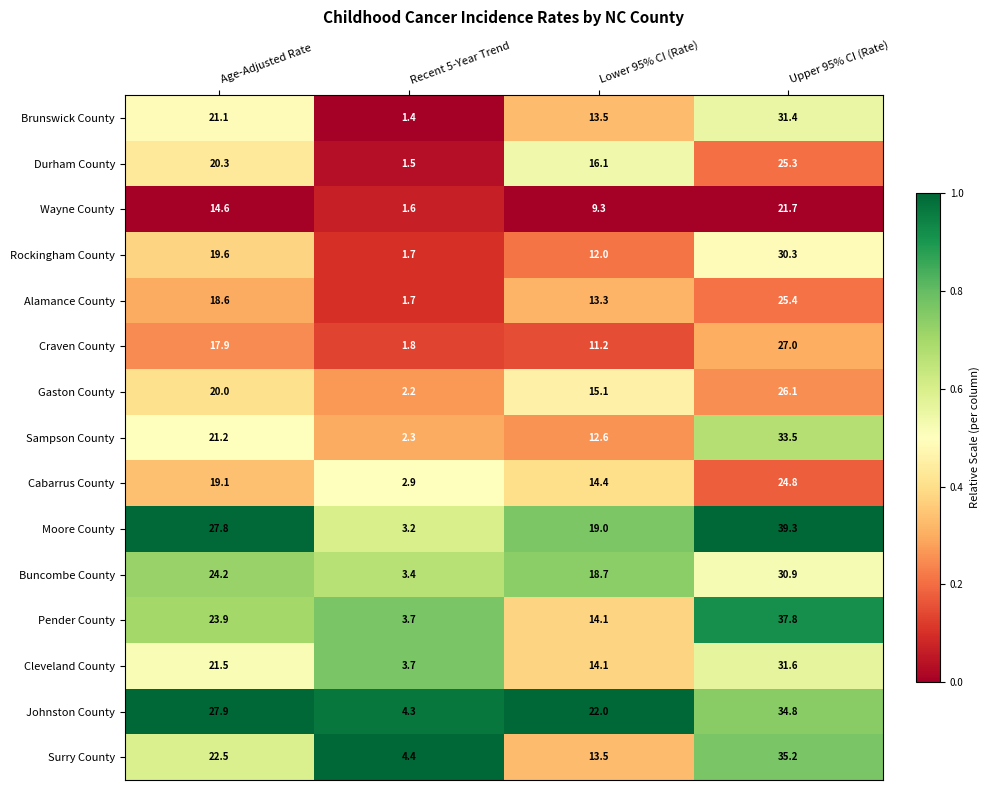

Where does the Rockingham County series first go above 19?

Age-Adjusted Rate